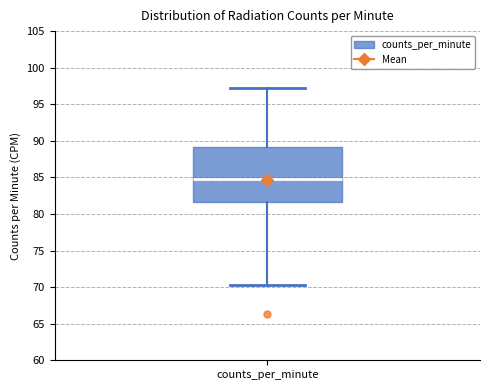

Where is the upper edge of the box for counts_per_minute on the y-axis? The values are not printed on the chart, so give them approximately, as read against the axis.

89.0